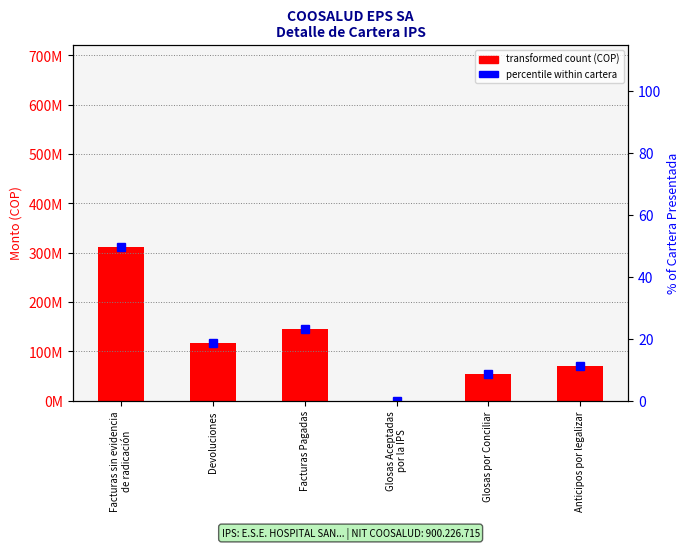

What is the difference between the maximum and minimum values in the % of Cartera Presentada series?

49.6